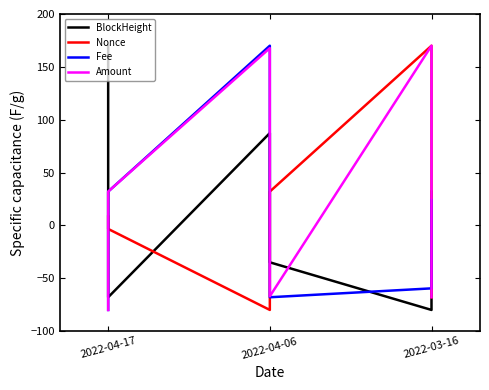

Which category has the lowest value in the Amount series?

2022-04-17